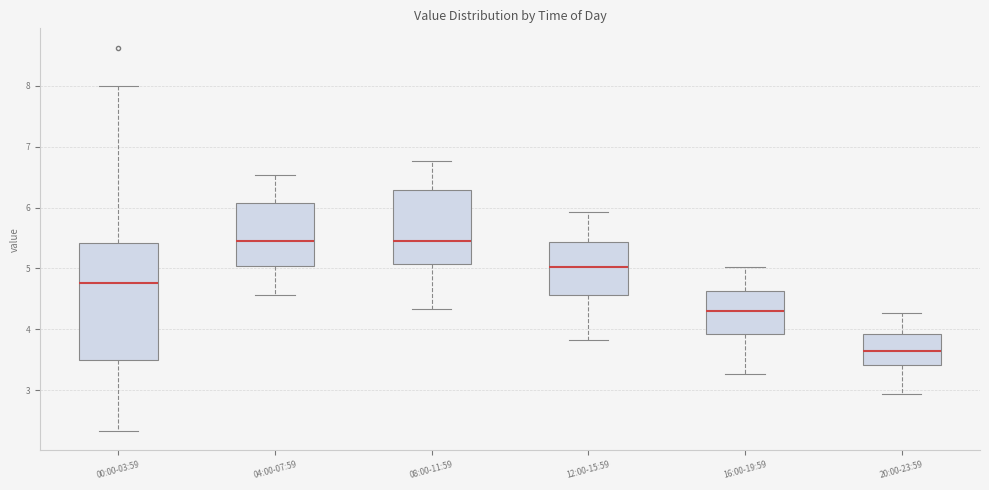

Which box is the tallest, from its lower edge to its upper edge?

00:00-03:59